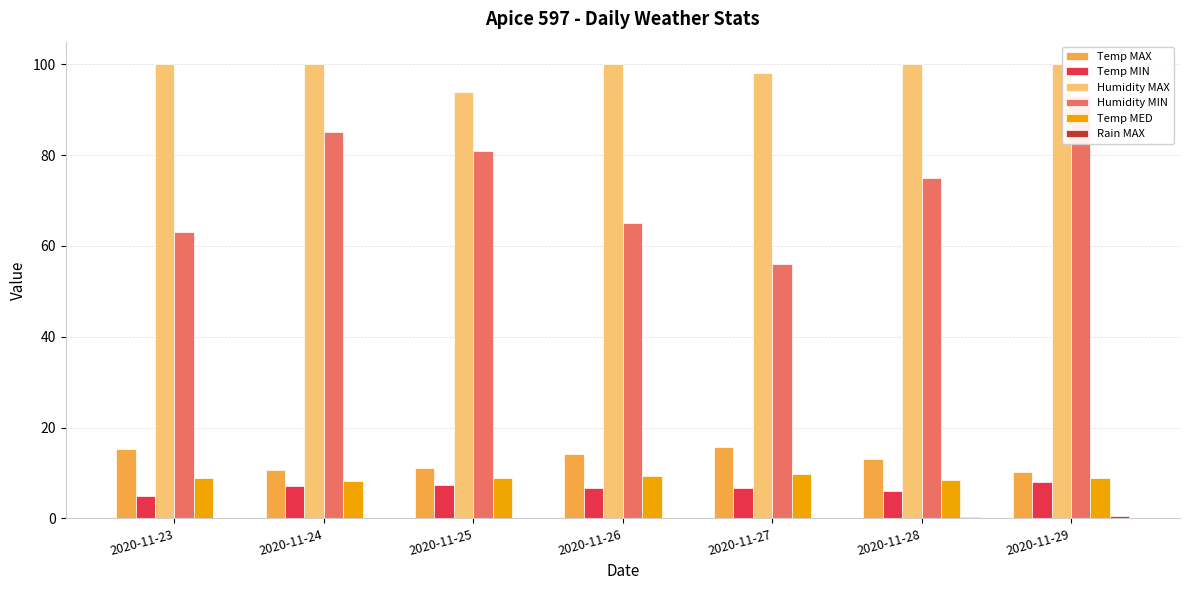

Which label corresponds to the largest value in the chart?

2020-11-23